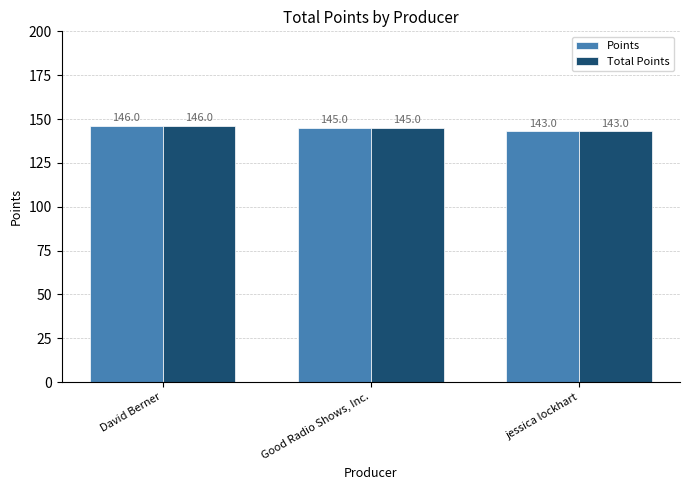

Rank the categories by Total Points value from highest to lowest.

David Berner, Good Radio Shows, Inc., jessica lockhart